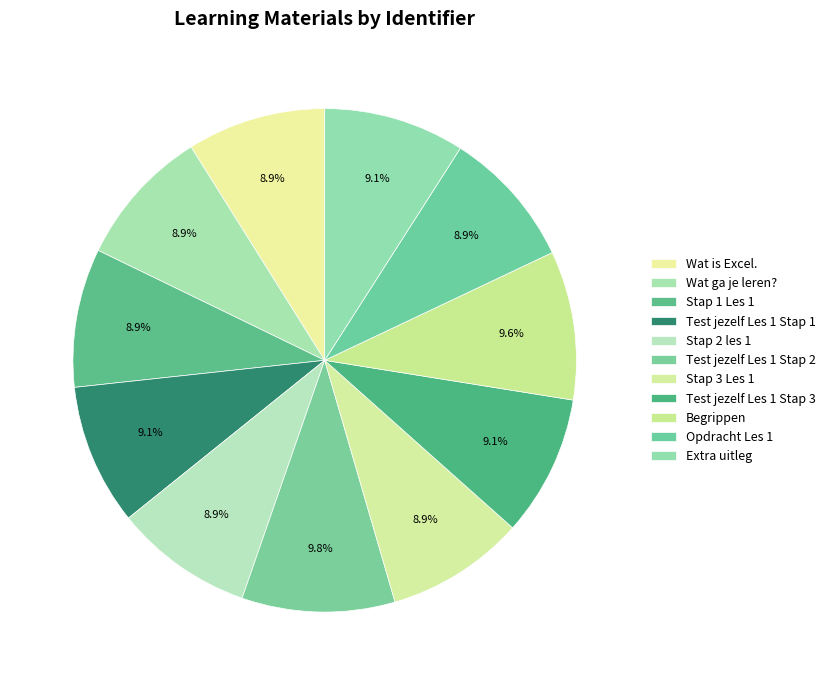

How many segments does this pie chart have?

11